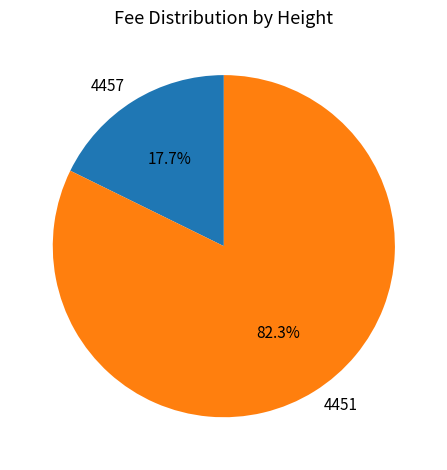

To the nearest percent, what is the difference between the 4451 and 4457 slice percentages?

65%